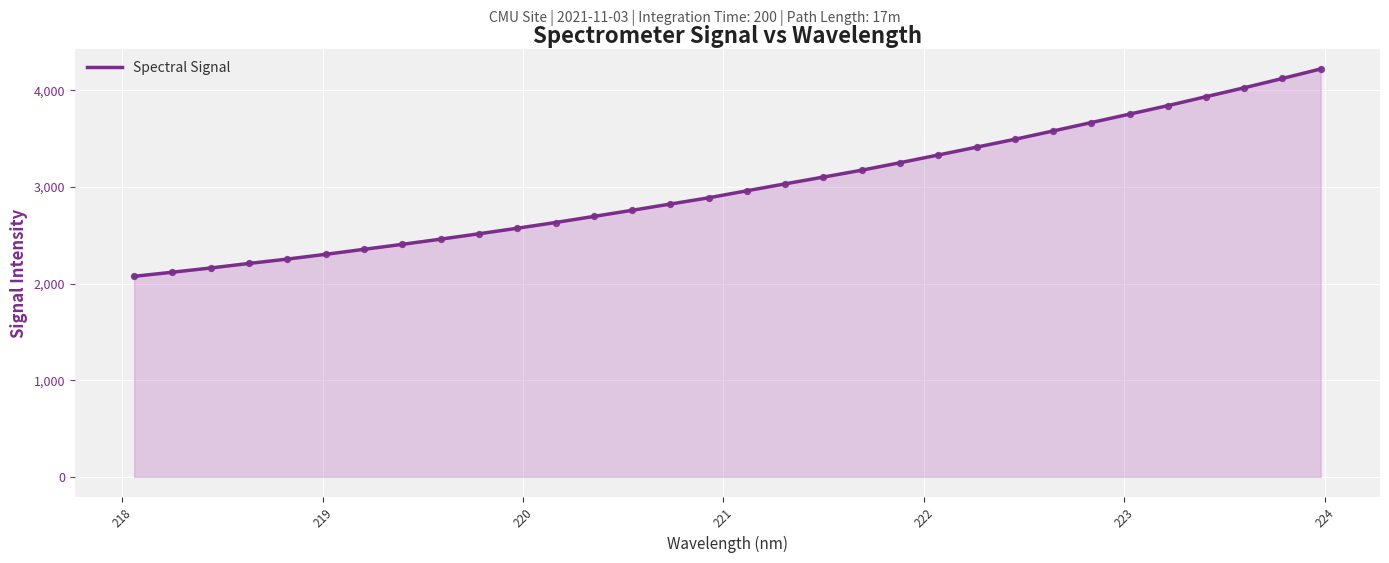

What is the smallest value displayed?

2075.1